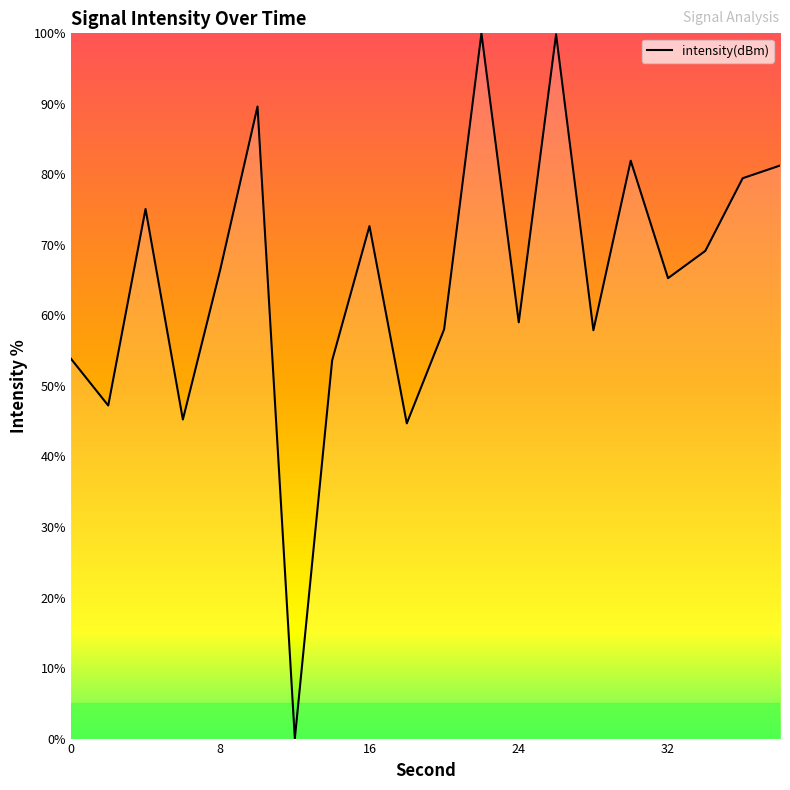

What is the maximum value shown in the chart?

100.0